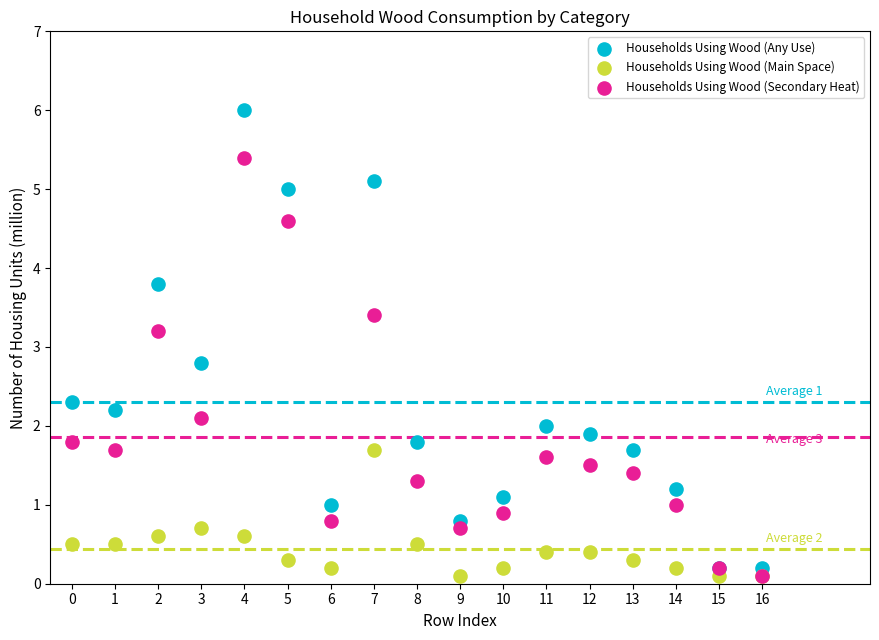

Which series contains the highest Y value?

Households Using Wood (Any Use)